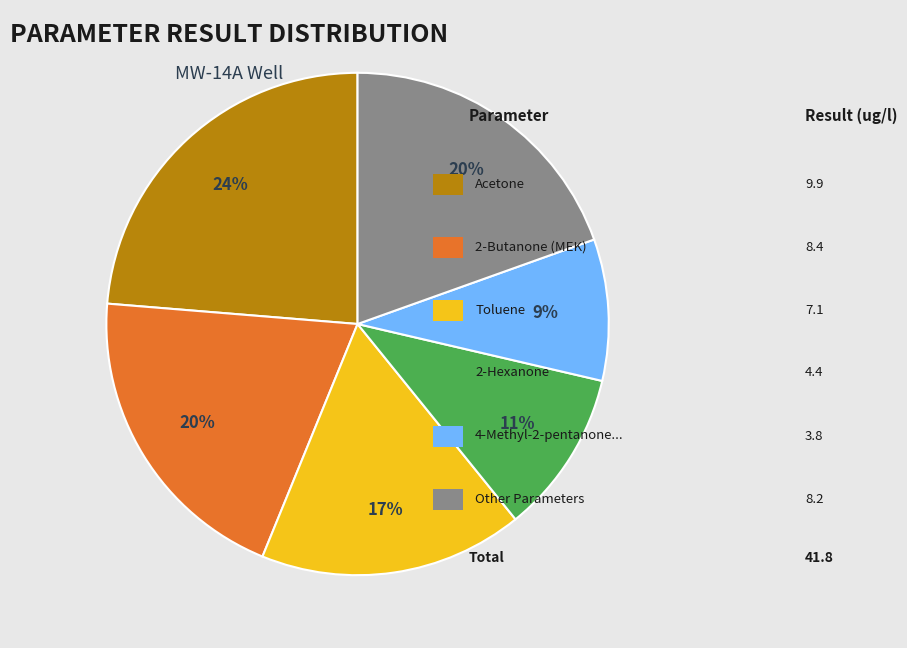

To the nearest percent, what is the difference between the largest and smallest slice percentages?

15%